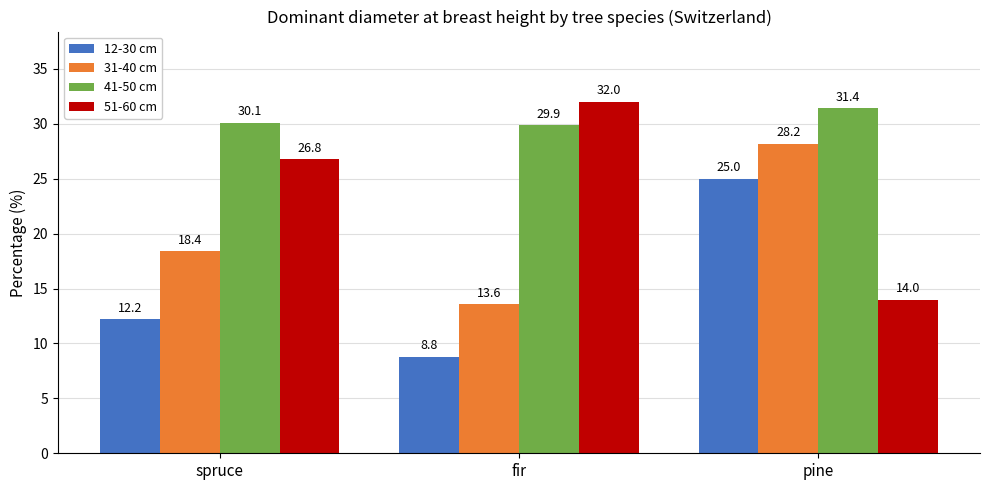

What is the total value across all series at pine?

98.6